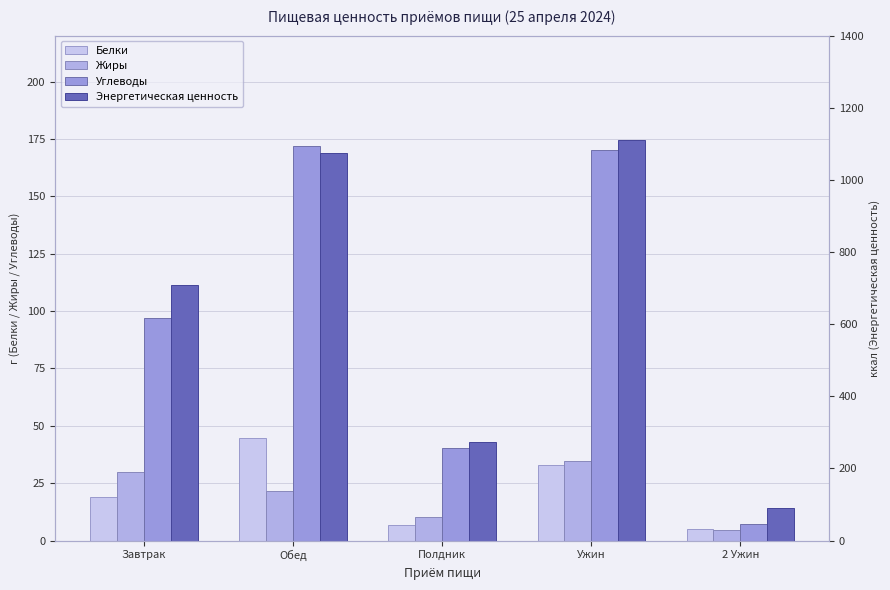

How many series are shown in this chart?

4